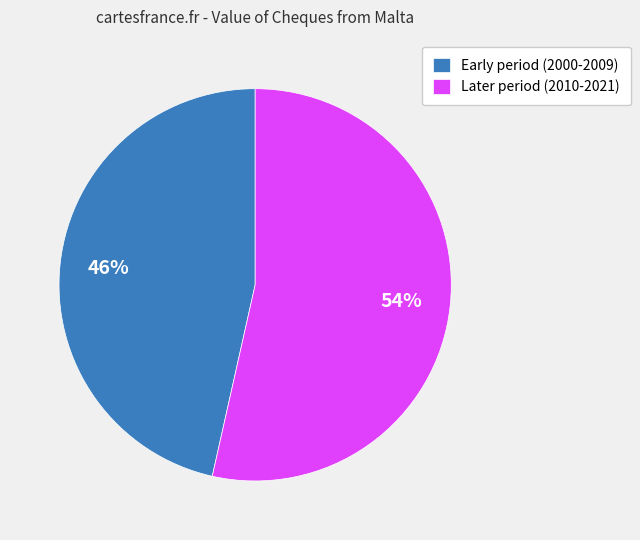

Approximately how many times larger is the value at Later period (2010-2021) compared to Early period (2000-2009)?

1.2